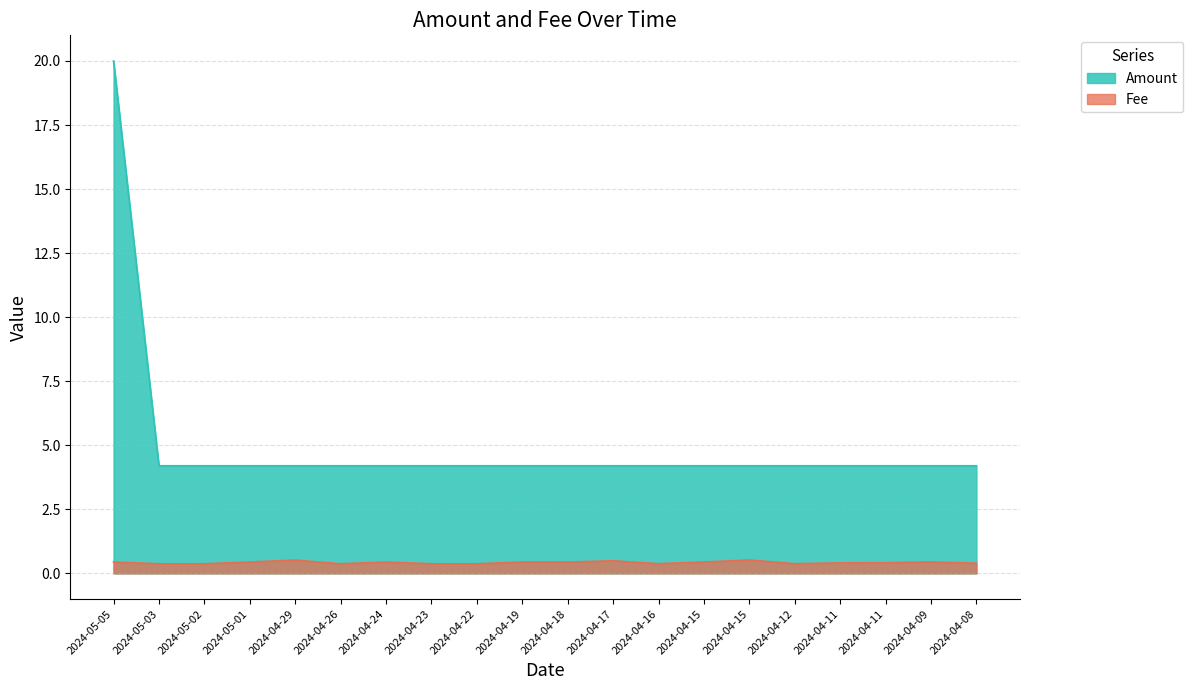

What is the value of the Amount point at the 17th from the left?

4.2